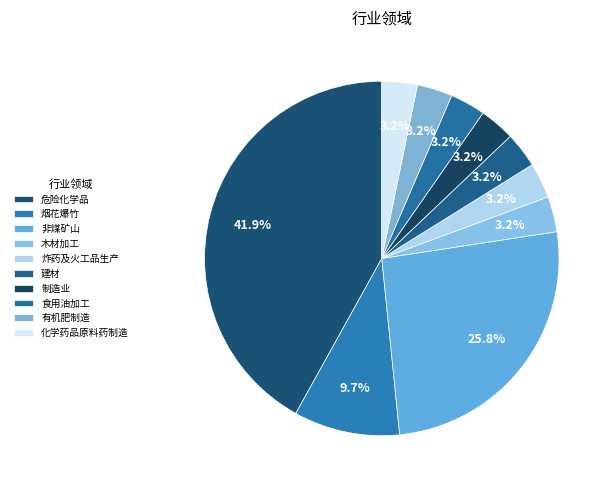

How many segments does this pie chart have?

10